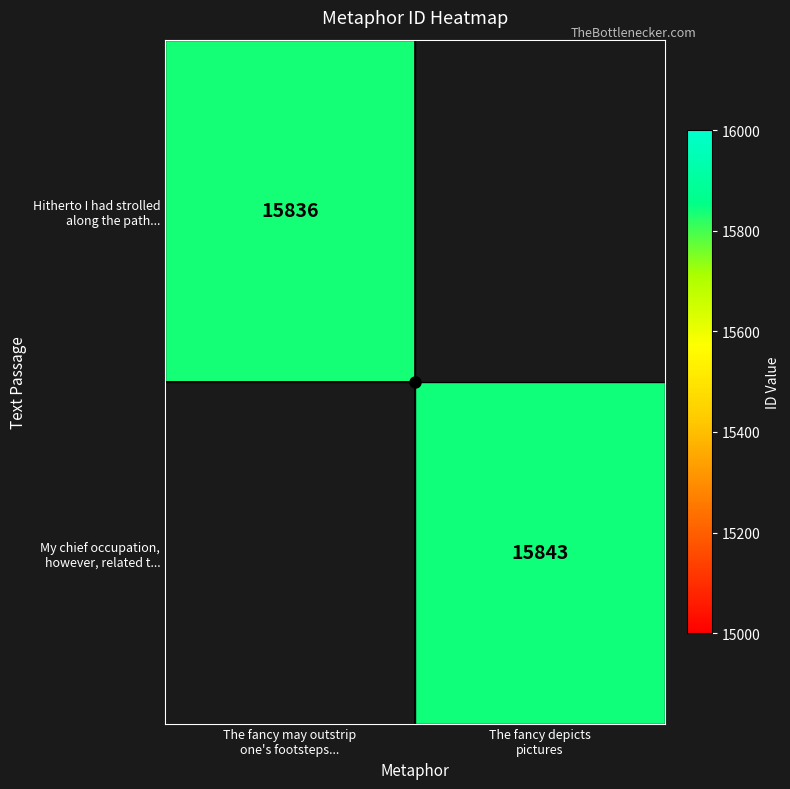

At how many categories does at least one series exceed 15837?

1